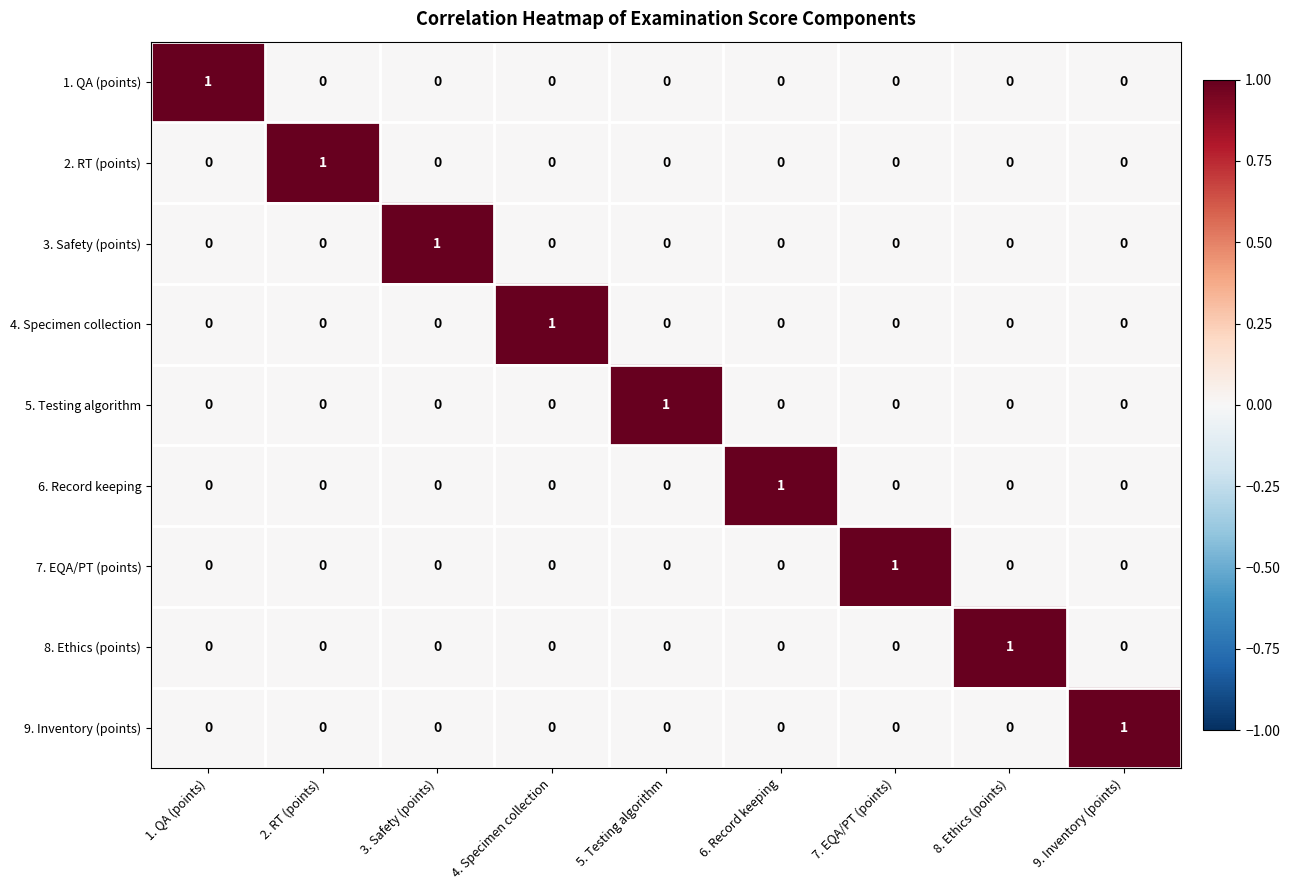

Is it true that 4. Specimen collection equals 0 at 1. QA (points)?

True